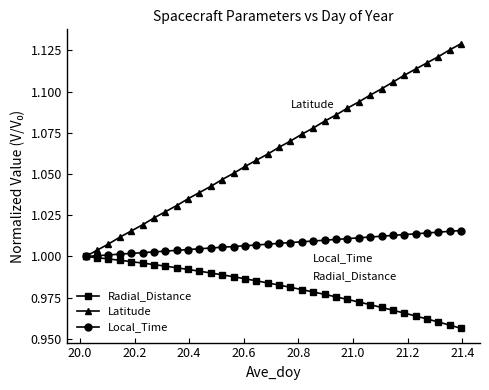

Rank the series by their average value, from highest to lowest.

Latitude, Local_Time, Radial_Distance